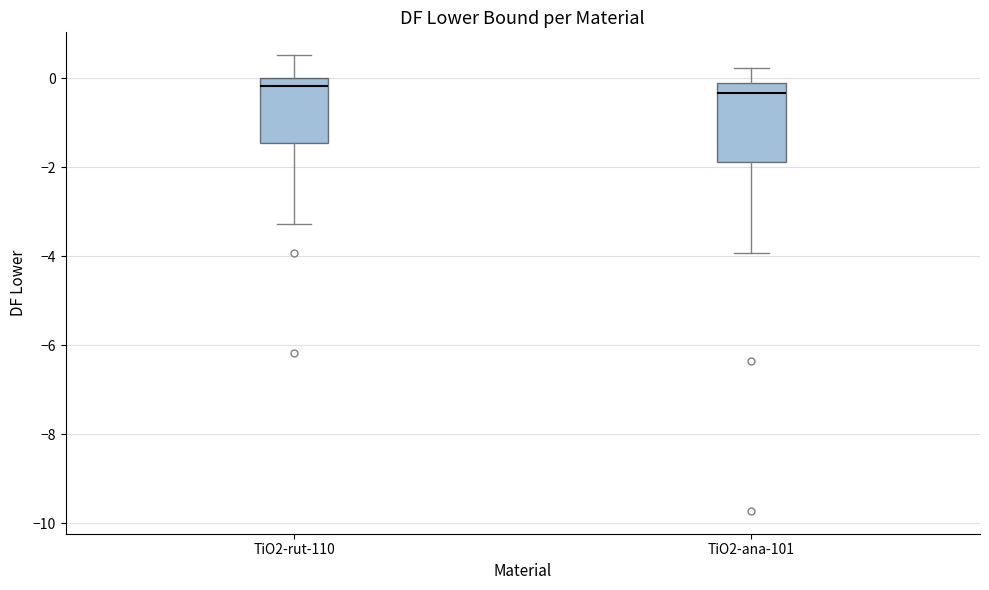

Which box is the tallest, from its lower edge to its upper edge?

TiO2-ana-101